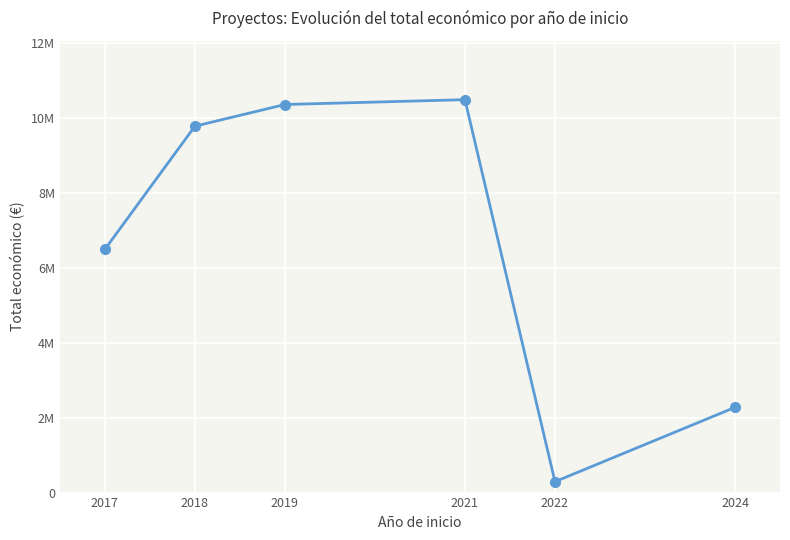

Is this an area chart (filled region under the line)?

No